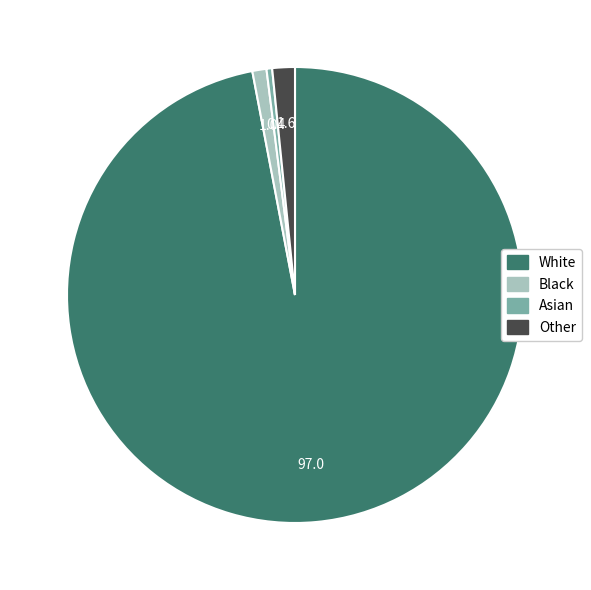

Which has a higher value, Black or Asian?

Black